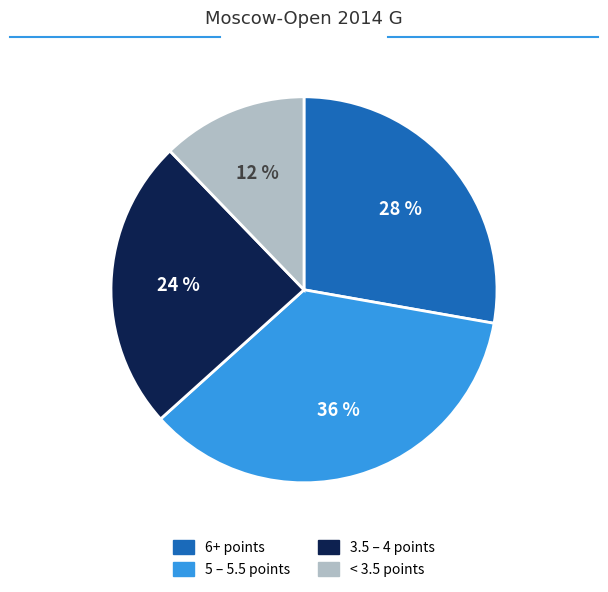

Is there any slice that represents more than half of the pie?

No